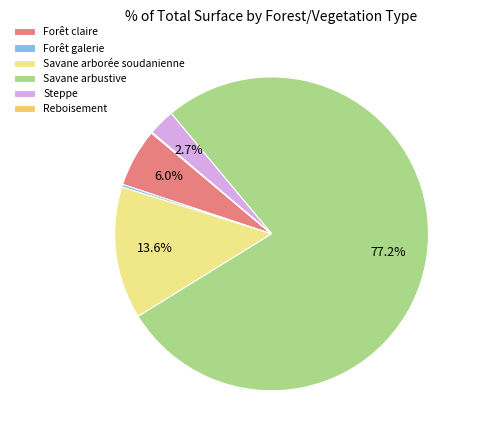

What is the ratio of the value at Steppe to the value at Forêt claire?

0.5